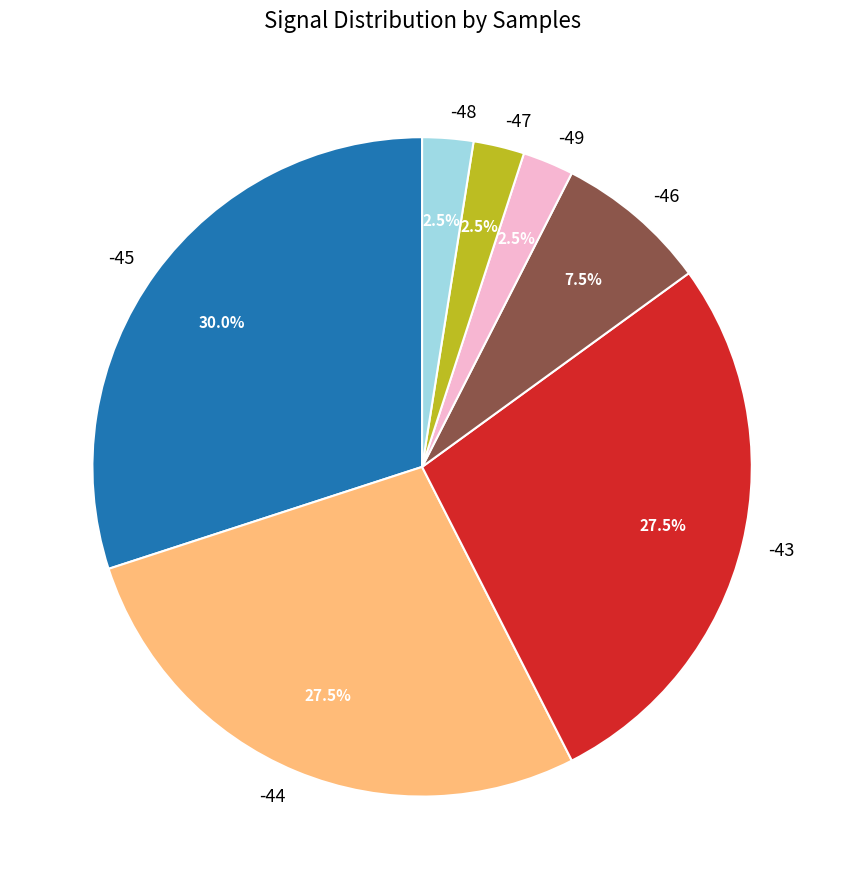

To the nearest percent, what percentage of the pie is -45?

30%